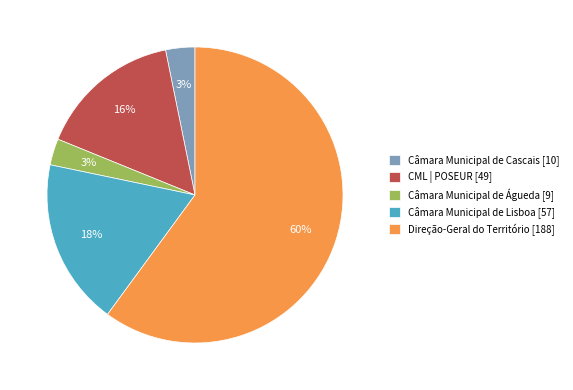

True or false: CML | POSEUR [49] accounts for 16% of the total.

True